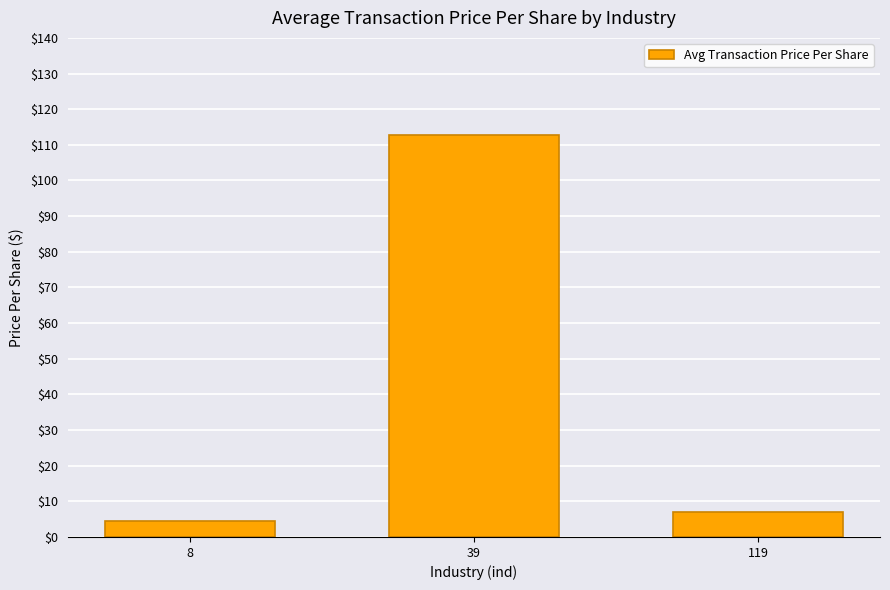

What is the change in value from 39 to 119?

-105.9